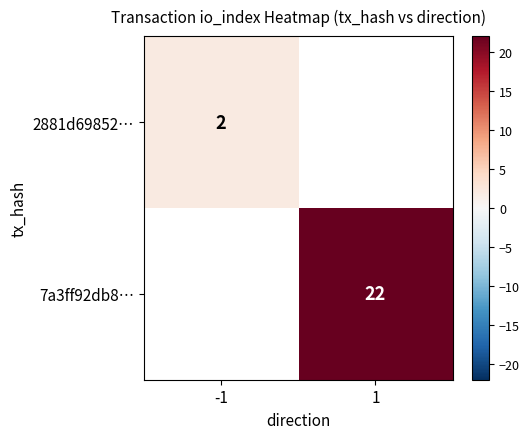

True or false: 7a3ff92db8… has a value of 22 at 1.

True